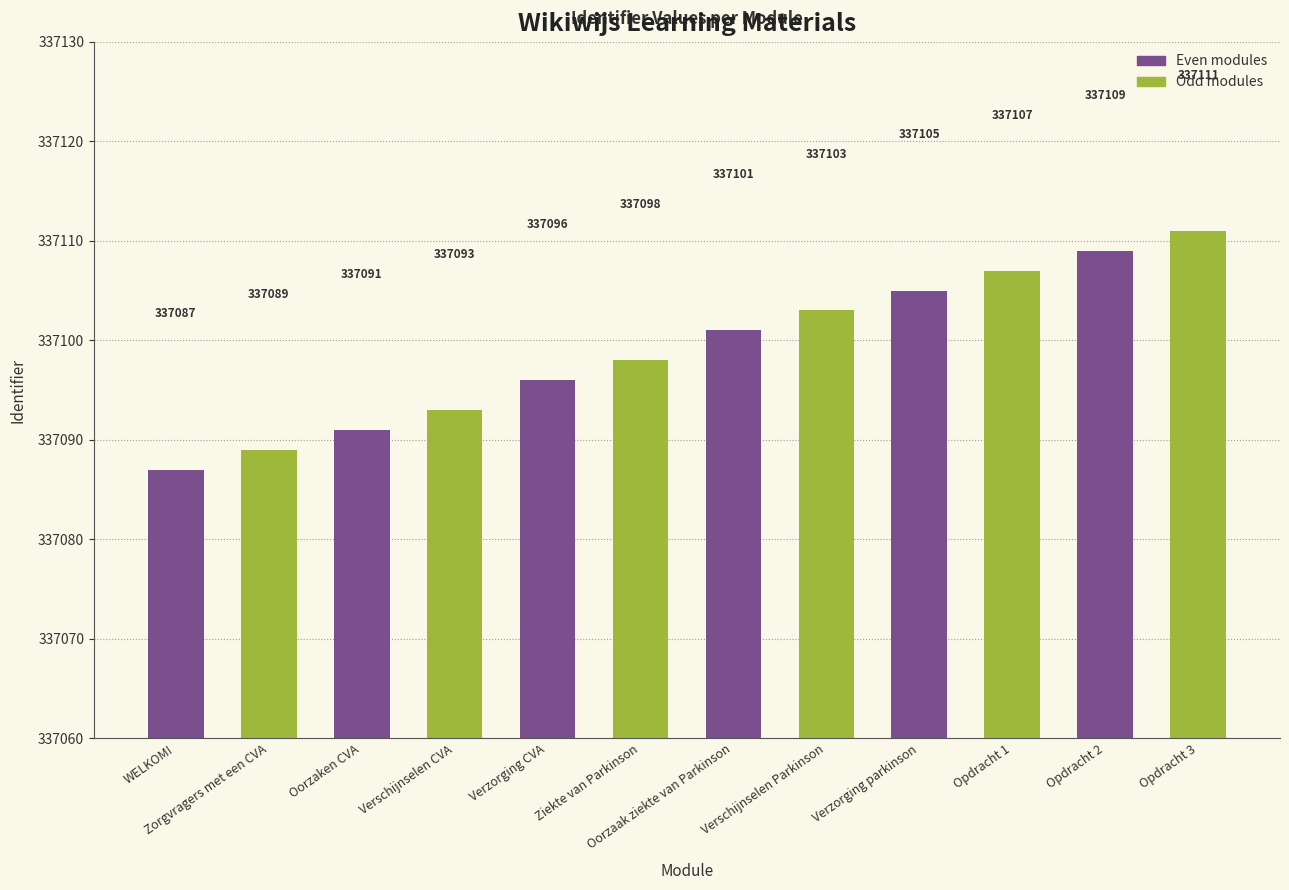

What is the sum of the Even modules values at Oorzaken CVA and Verzorging CVA?

674187